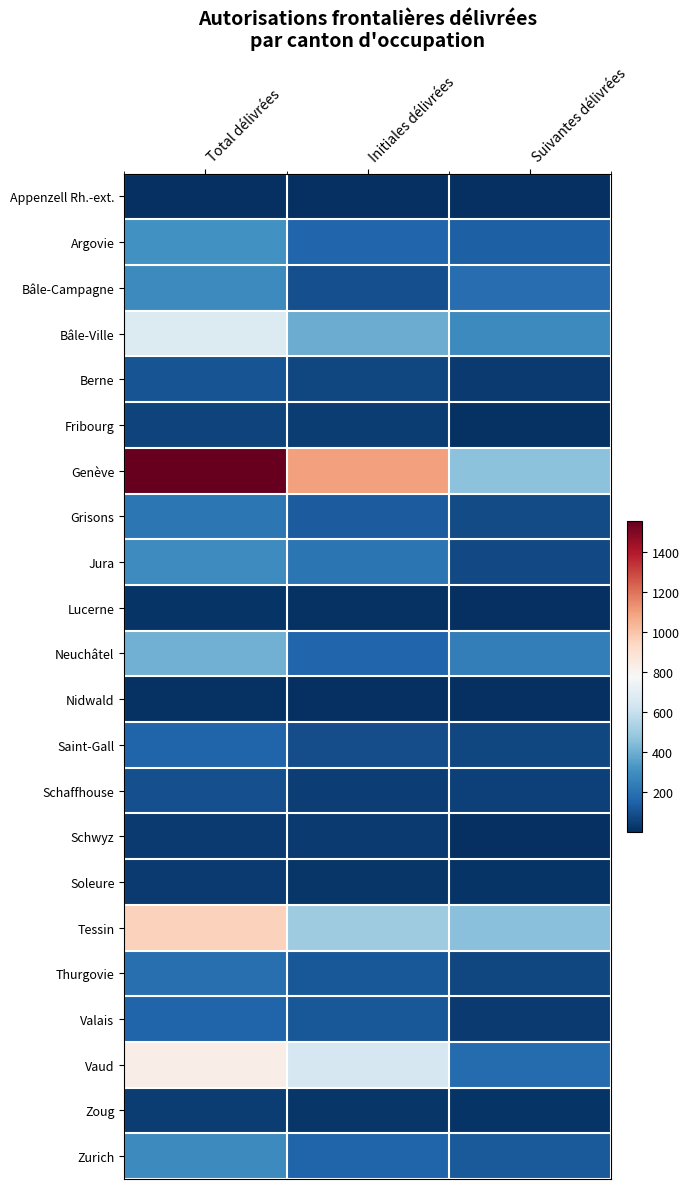

At Total délivrées, list the series in order from largest to smallest.

Genève, Tessin, Vaud, Bâle-Ville, Neuchâtel, Argovie, Jura, Bâle-Campagne, Zurich, Grisons, Thurgovie, Valais, Saint-Gall, Berne, Schaffhouse, Fribourg, Zoug, Schwyz, Soleure, Lucerne, Nidwald, Appenzell Rh.-ext.